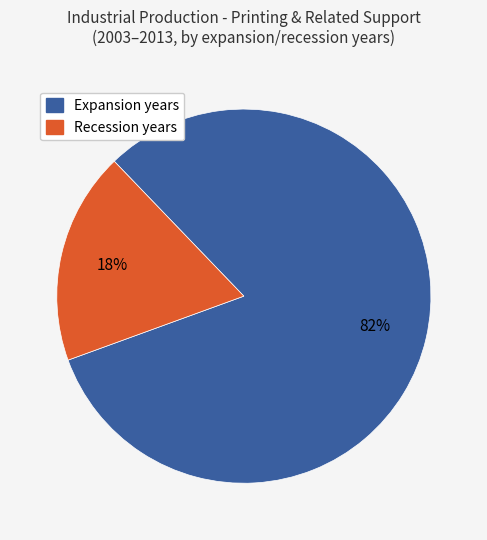

Is there a majority slice in this chart?

Yes